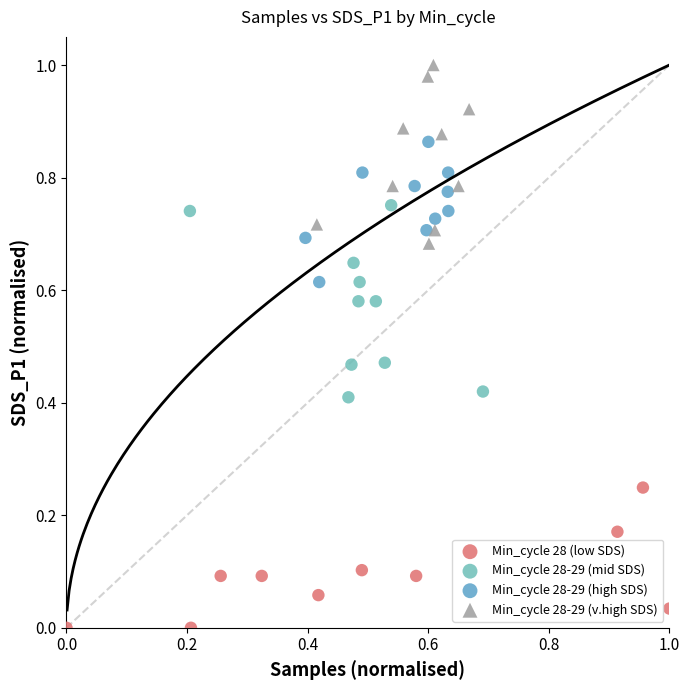

Which series contains the highest Y value?

Min_cycle 28-29 (v.high SDS)